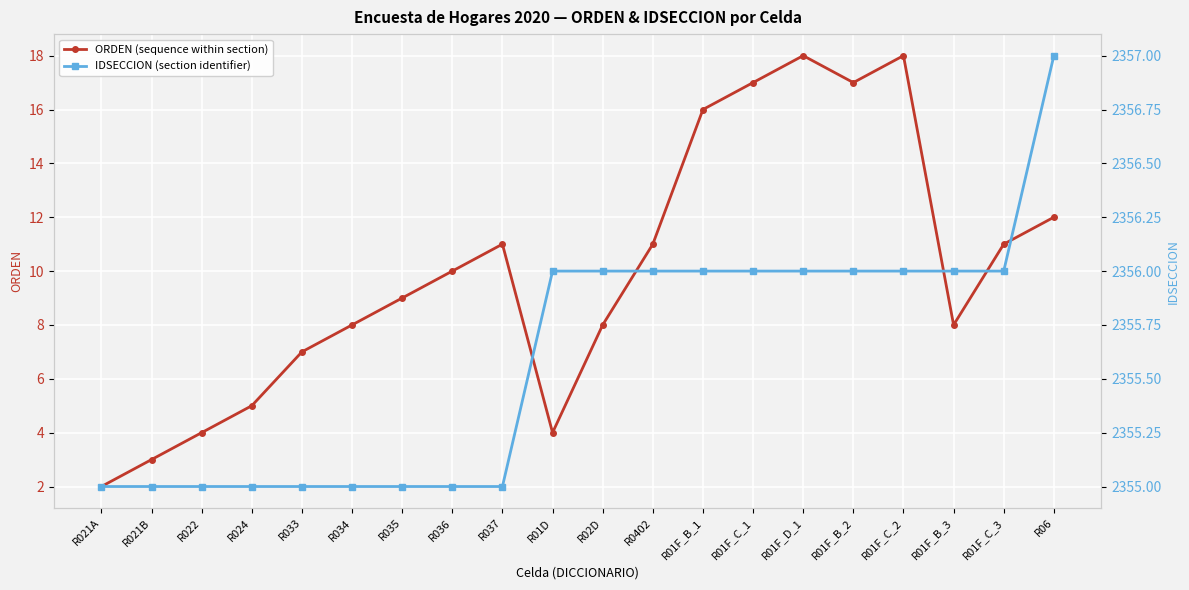

At which category does the chart reach its minimum across all series?

R021A